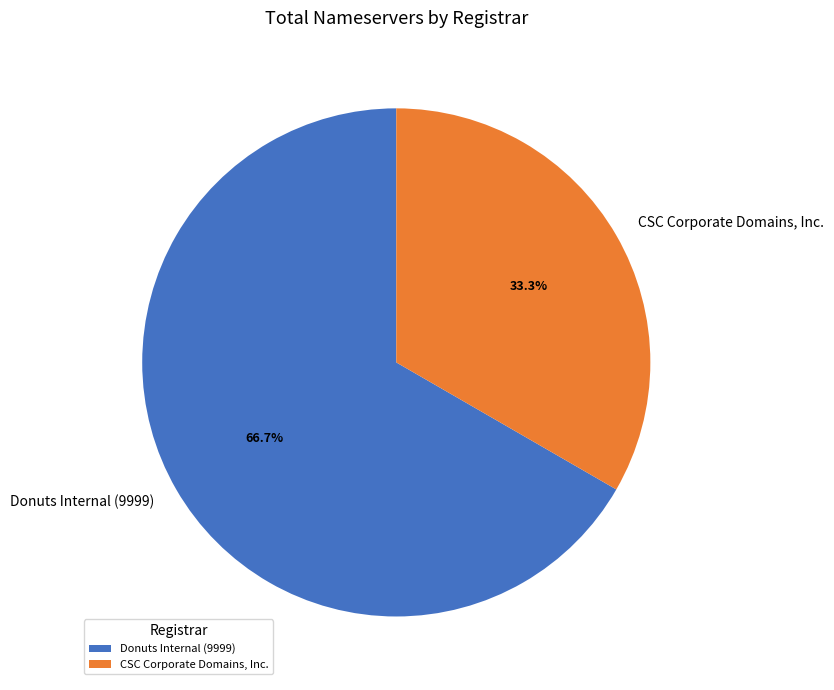

How many segments does this pie chart have?

2